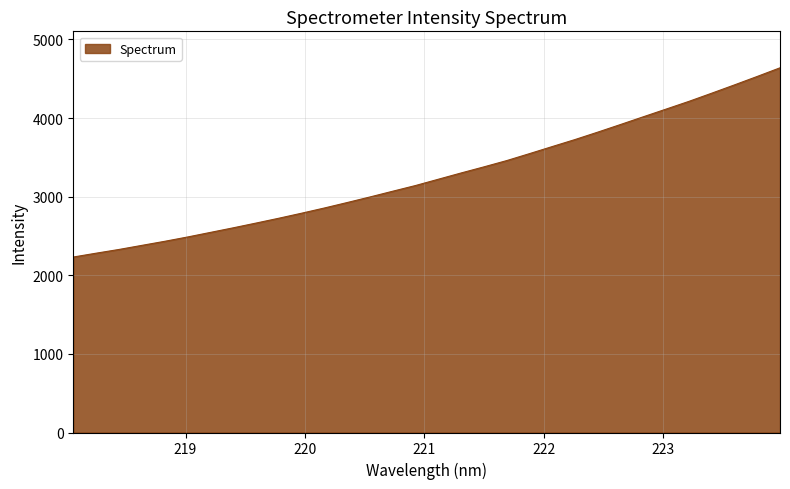

What is the greatest value displayed?

4638.6